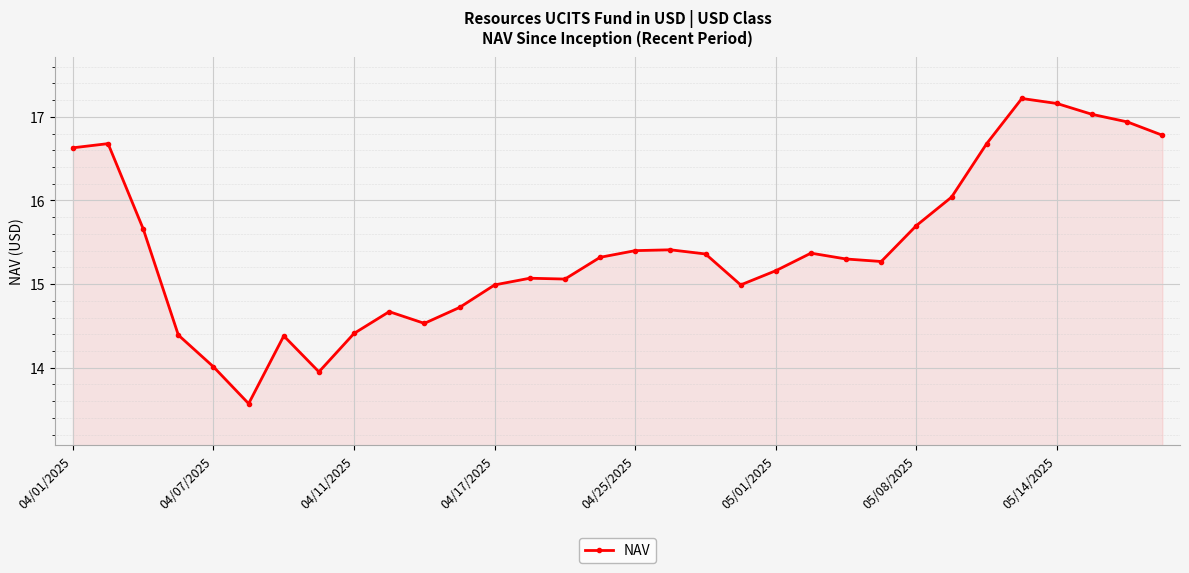

Count the number of data series in this chart.

1